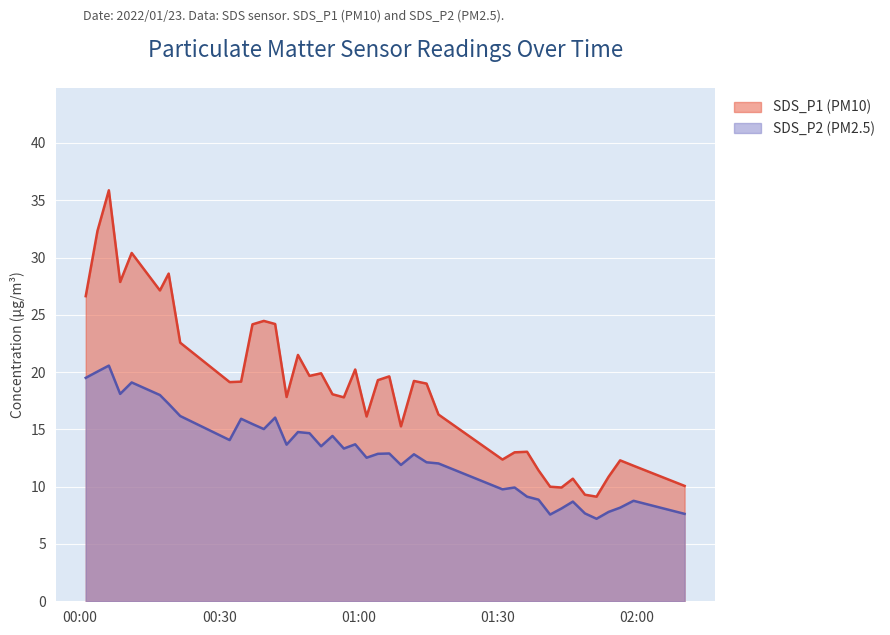

What is the spread (max minus min) of values at 2022/01/23 01:01:43?

3.6